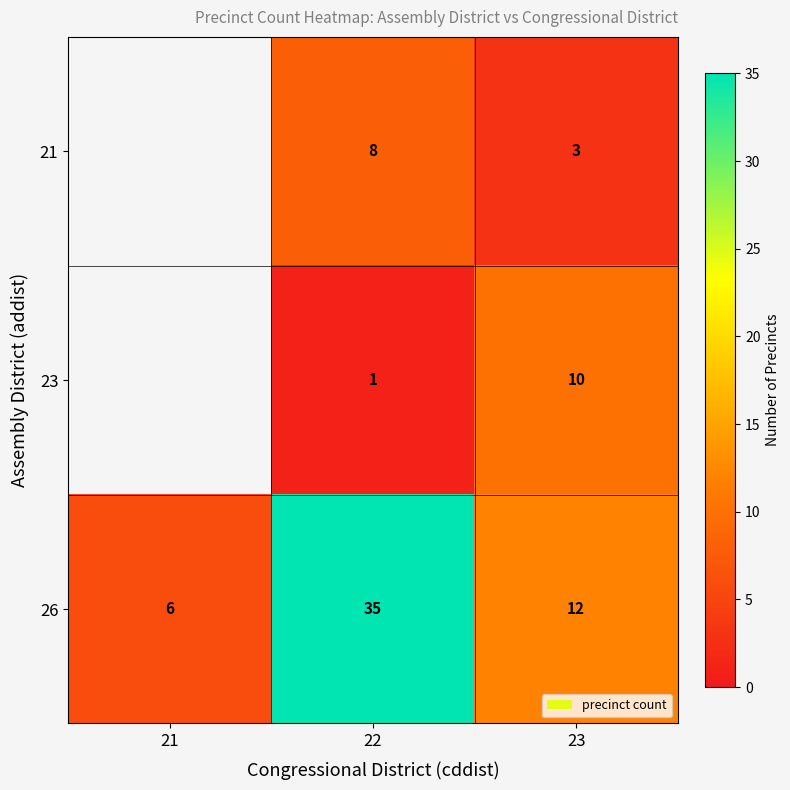

The value of 23 at 23 is 5. True or false?

False